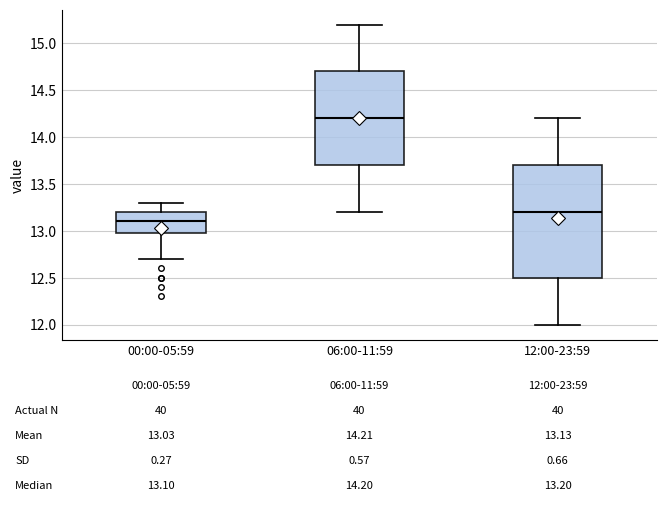

Which box has the highest median line?

06:00-11:59